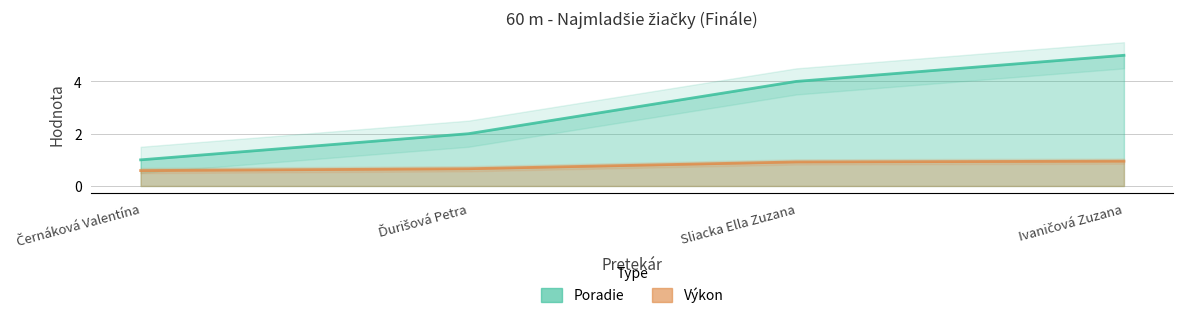

How many Poradie values are between 2 and 5?

3